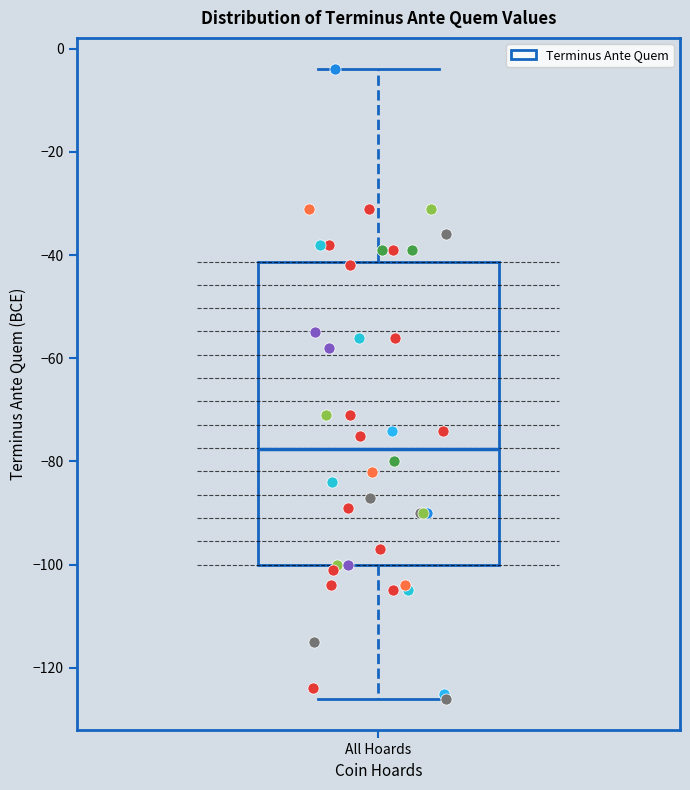

Transcribe this box plot: give where the median line is, the range the box spans, and where the two whiskers end, as read against the y-axis. The values are not printed on the chart, so give them approximately, as read against the axis.

median -78, box -100 to -42, whiskers -126 to -4